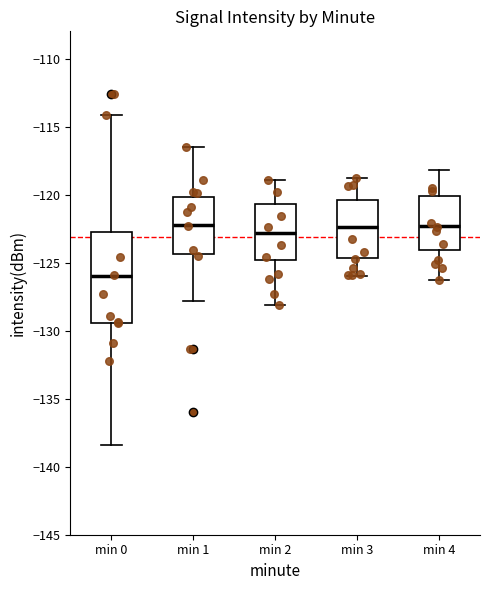

Which box has the lowest median line?

min 0